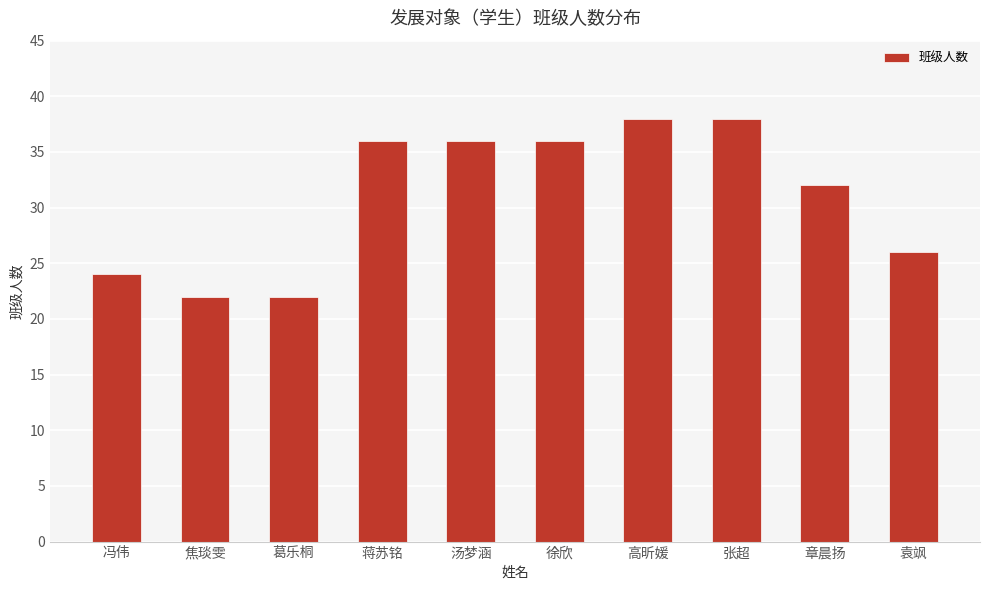

Count the number of data series in this chart.

1